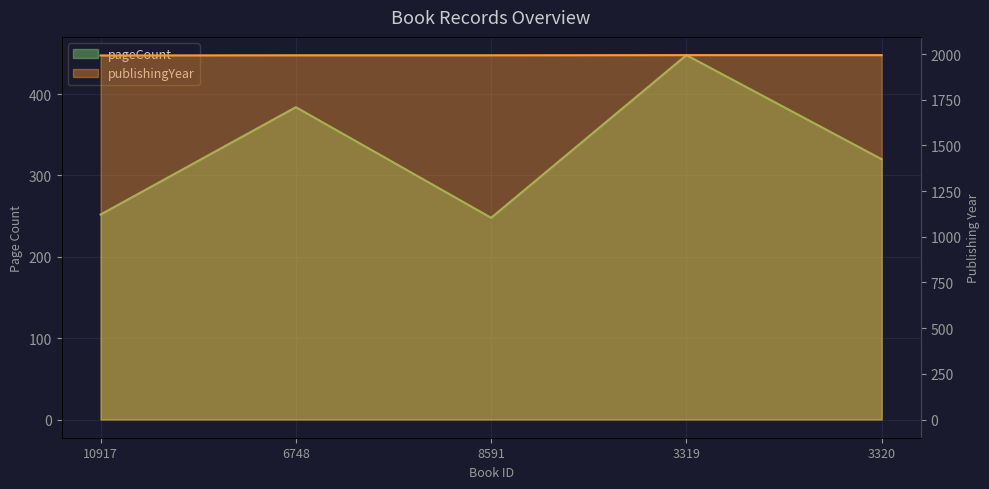

What is the maximum value shown in the chart?

1994